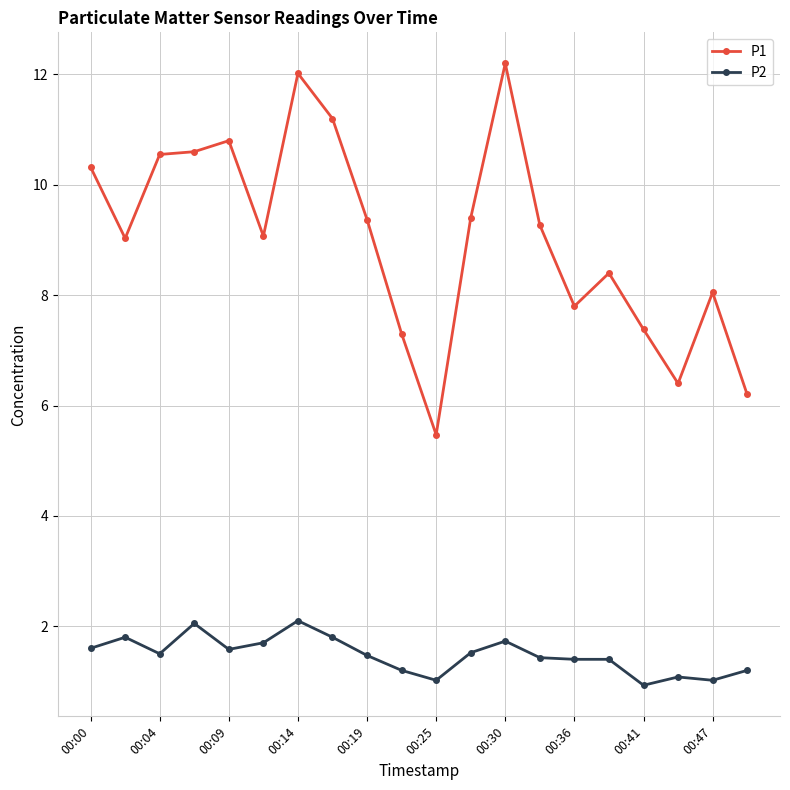

True or false: P2 and P1 intersect in this chart.

False